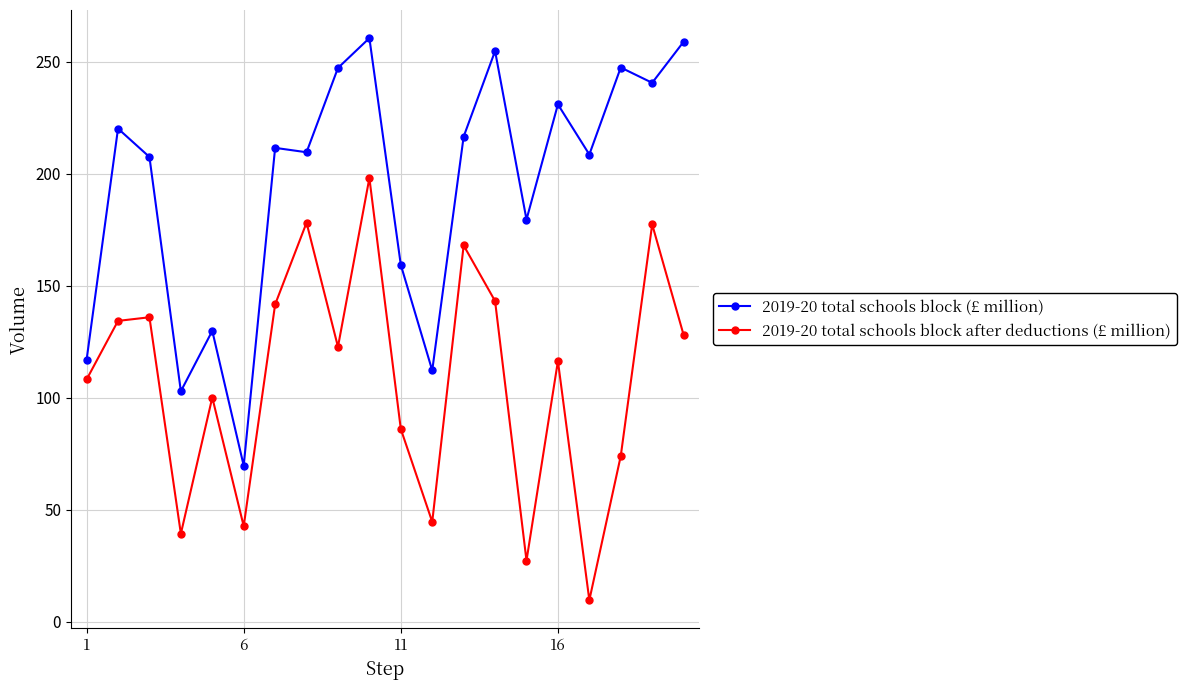

How many interior local peaks does the 2019-20 total schools block after deductions (£ million) series have?

7